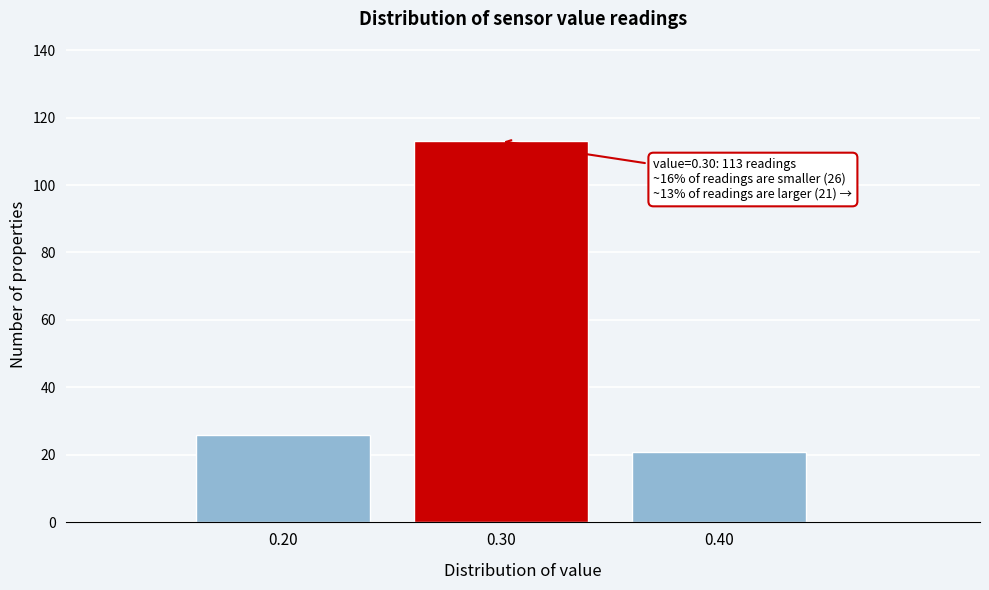

Reading left to right, what are all the values shown in this chart?

0.20=26	0.30=113	0.40=21